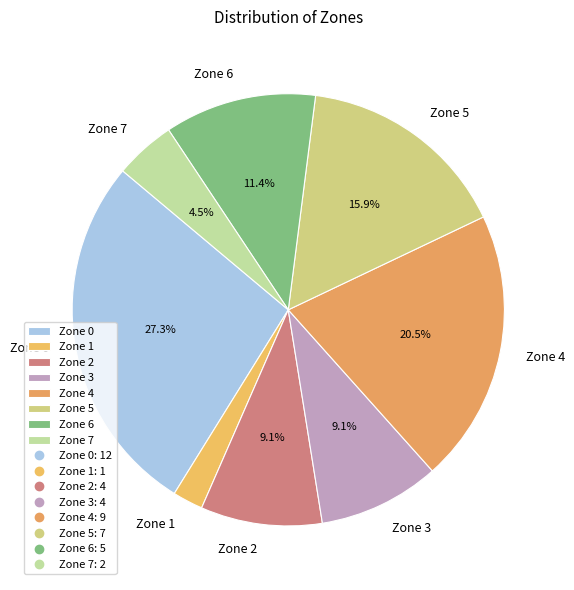

Count the number of slices in the pie.

8